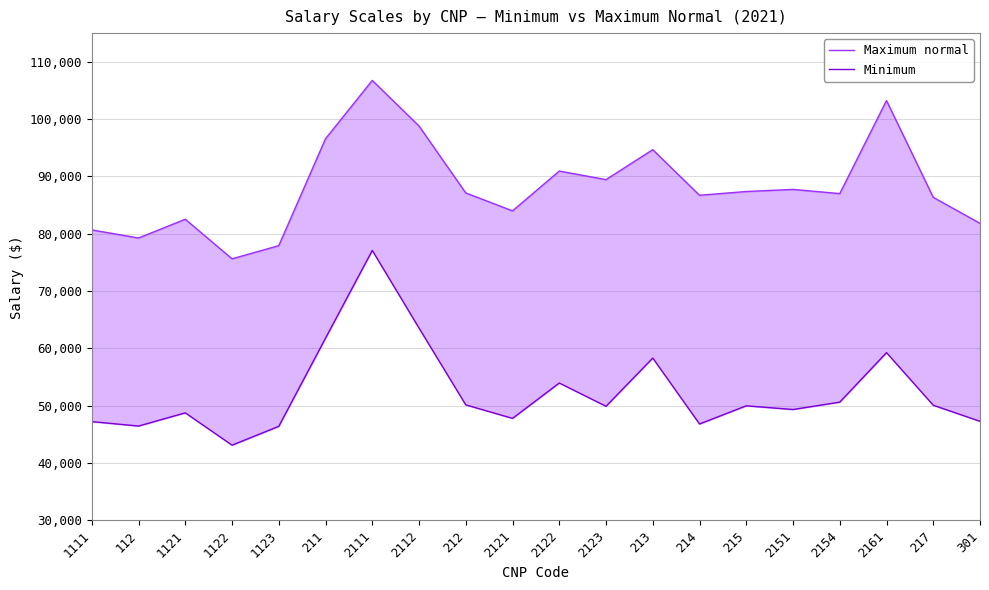

How many data points in Maximum normal are less than 87117?

10